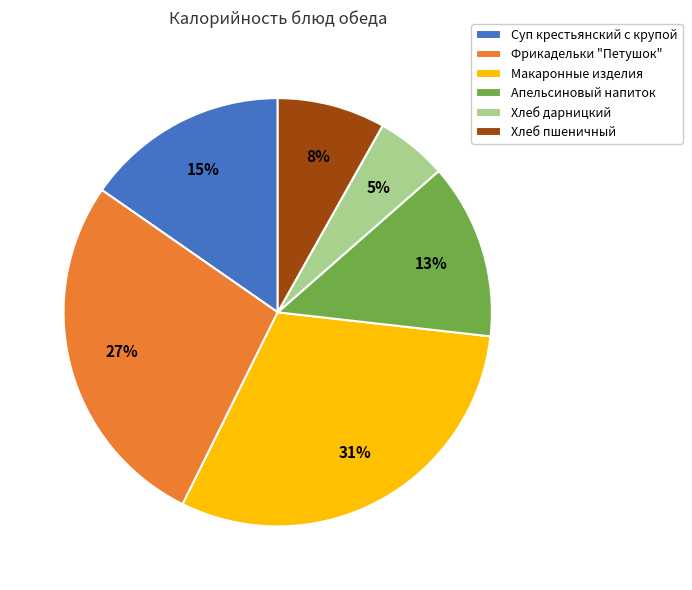

To the nearest percent, what portion does Хлеб пшеничный represent?

8%